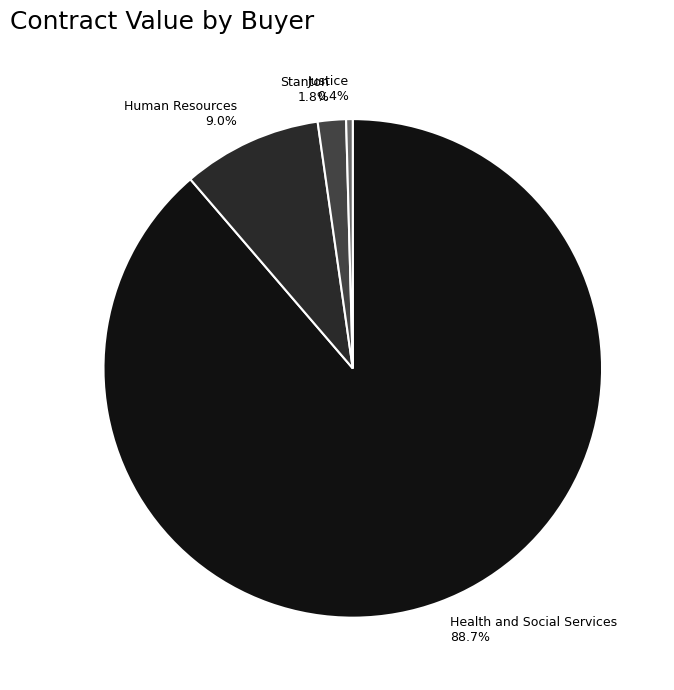

How many slices are in this pie chart?

4